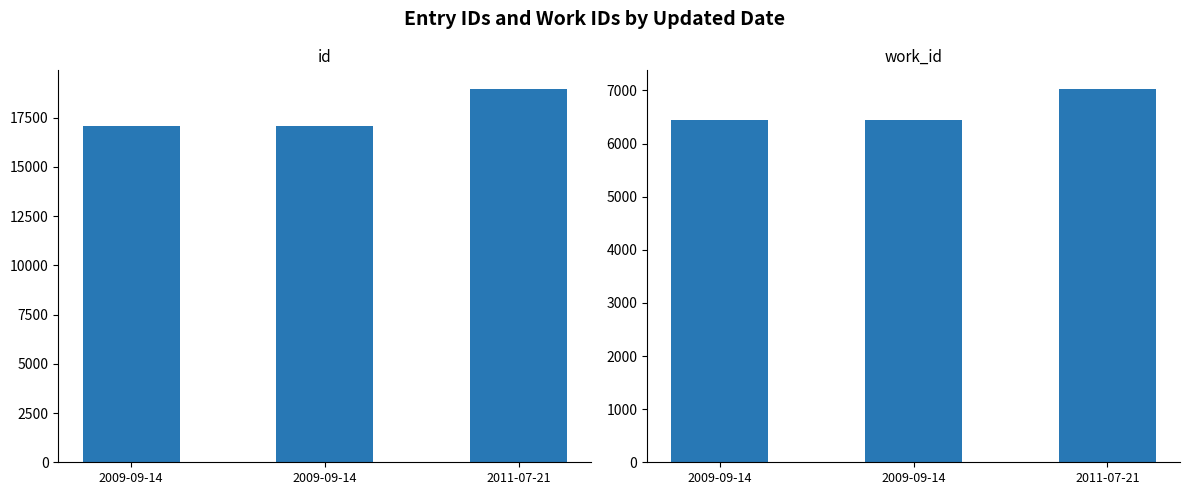

Between 2011-07-21 and 2009-09-14, which is larger?

2011-07-21